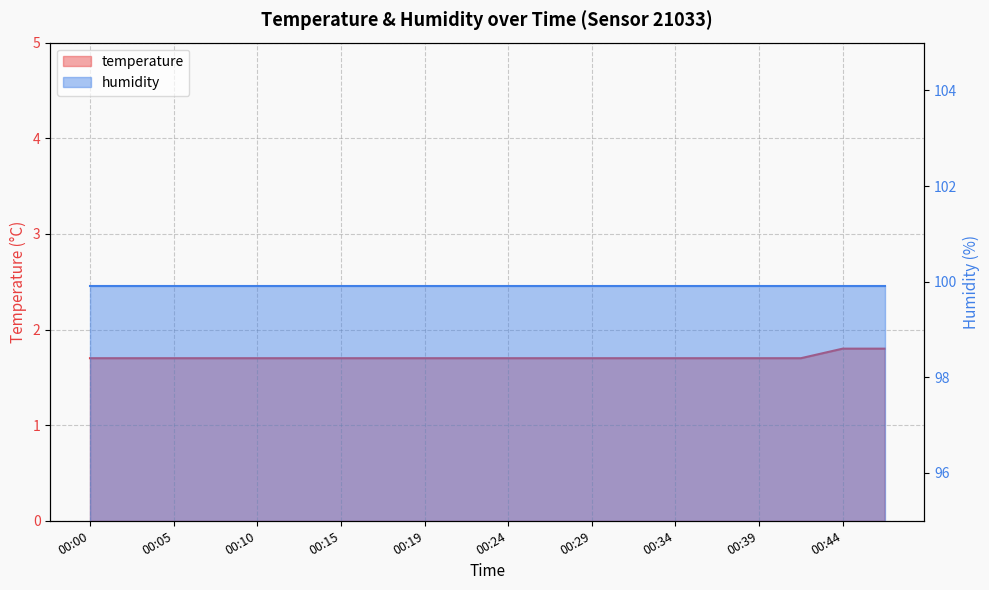

Which label corresponds to the smallest value in the chart?

00:00